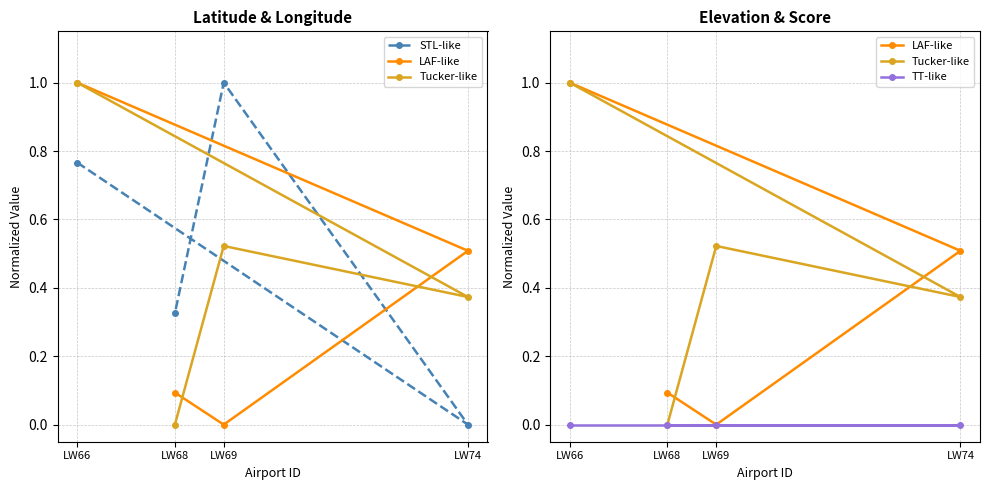

Which category has the highest value in the Tucker-like series?

LW66